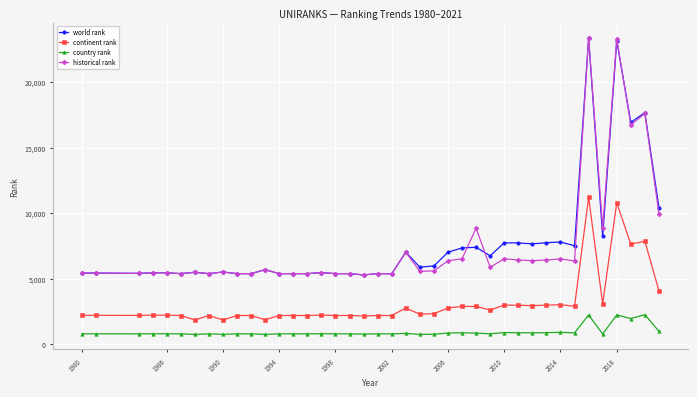

True or false: world rank has more than 2 points higher than both neighbors.

True